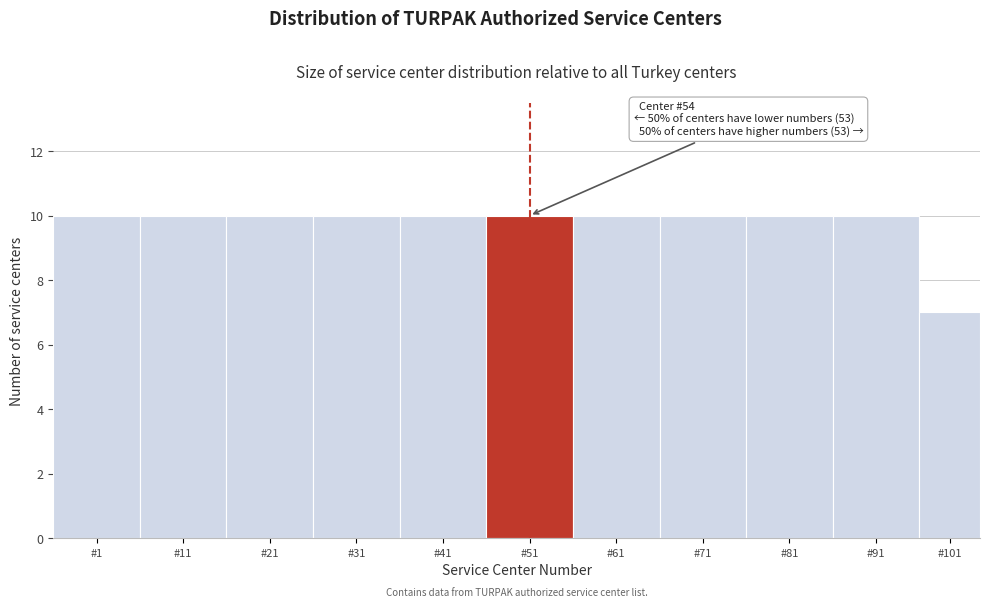

Reading left to right, list all the values displayed in this chart.

#1=10	#11=10	#21=10	#31=10	#41=10	#51=10	#61=10	#71=10	#81=10	#91=10	#101=7